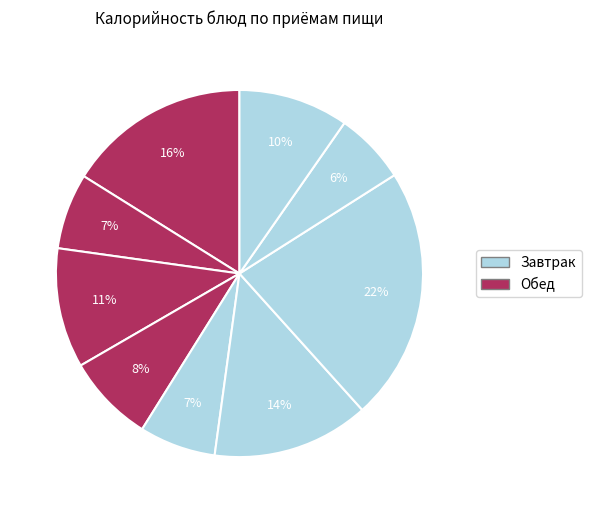

Count the number of slices in the pie.

9